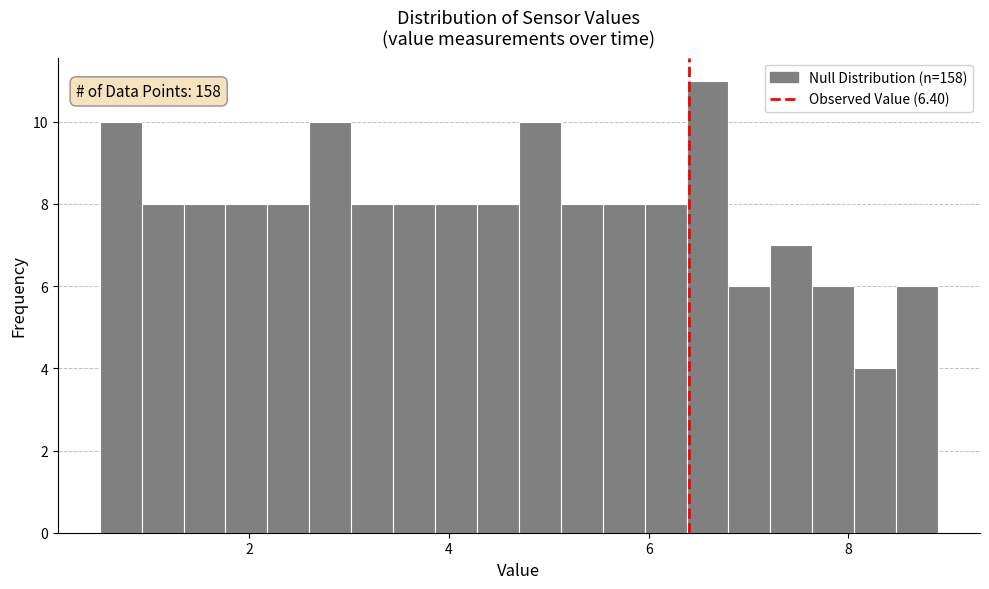

Read against the x-axis, roughly where is the centre of the tallest bar?

6.6